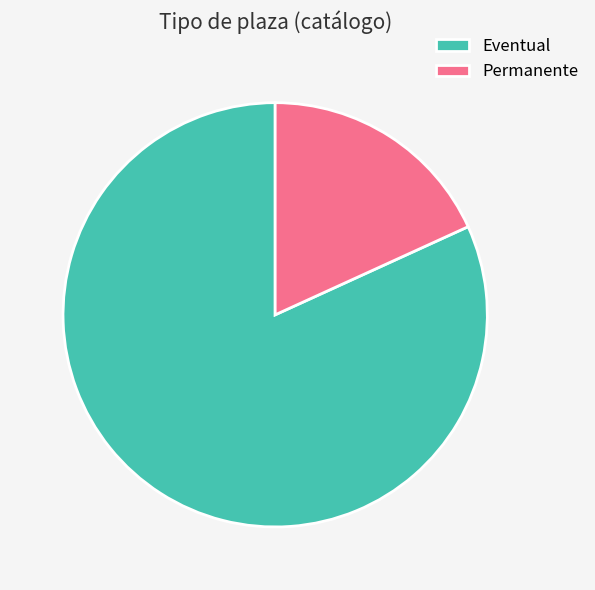

Rank the categories by value from highest to lowest.

Eventual, Permanente